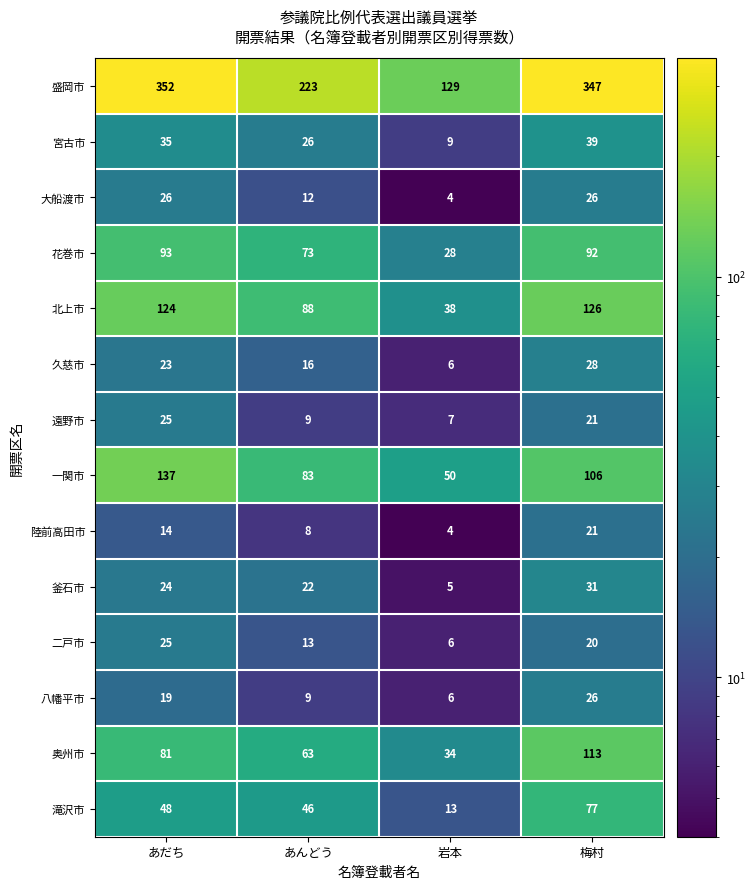

At which category is the sum across all series the highest?

梅村